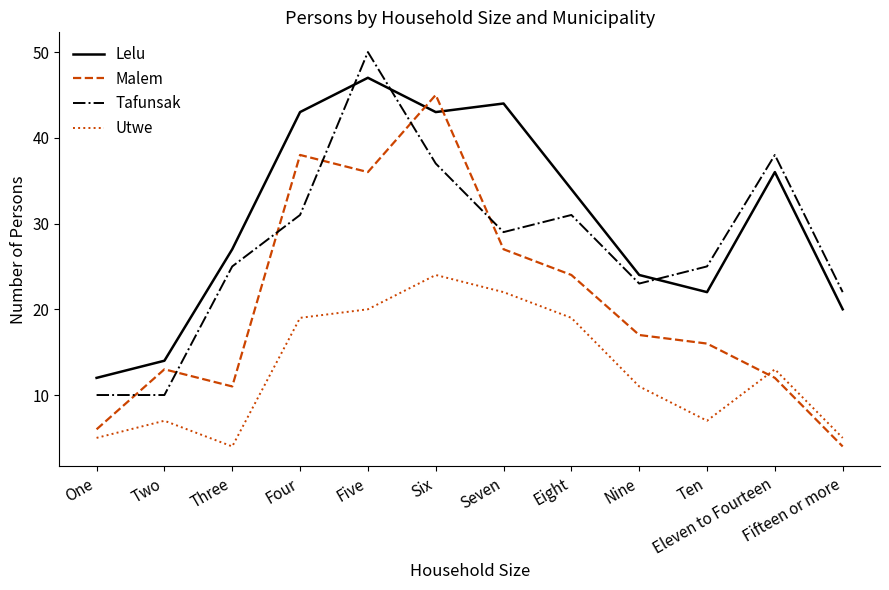

List the series in order of their peak value, lowest first.

Utwe, Malem, Lelu, Tafunsak